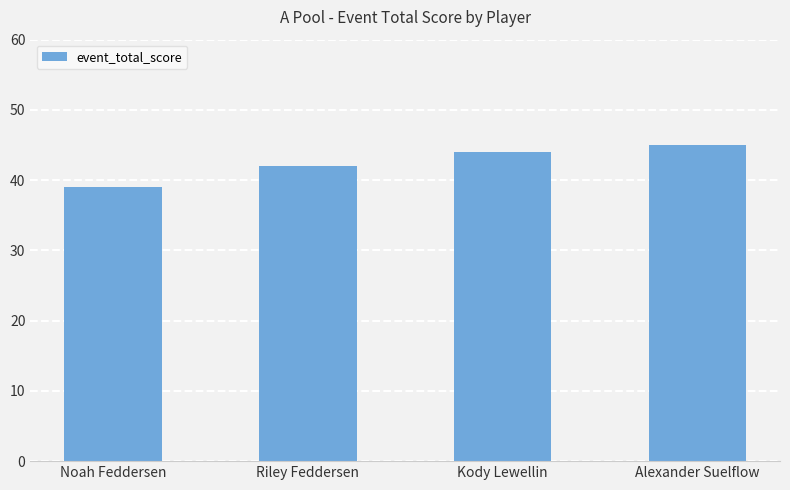

List the labels in order of value, largest first.

Alexander Suelflow, Kody Lewellin, Riley Feddersen, Noah Feddersen